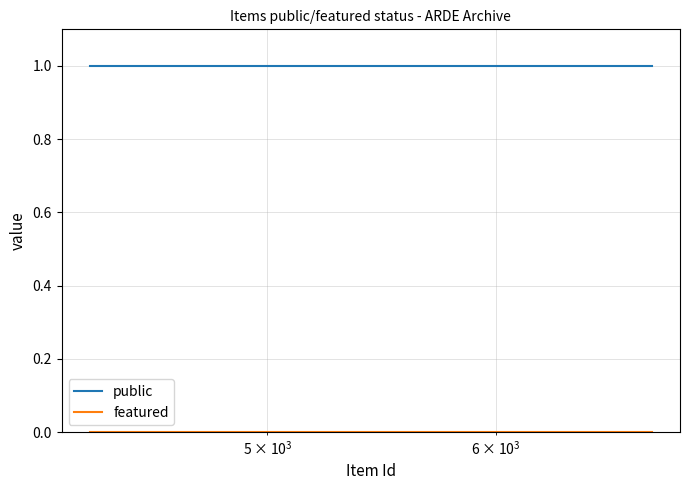

Which series has the largest total across all categories?

public